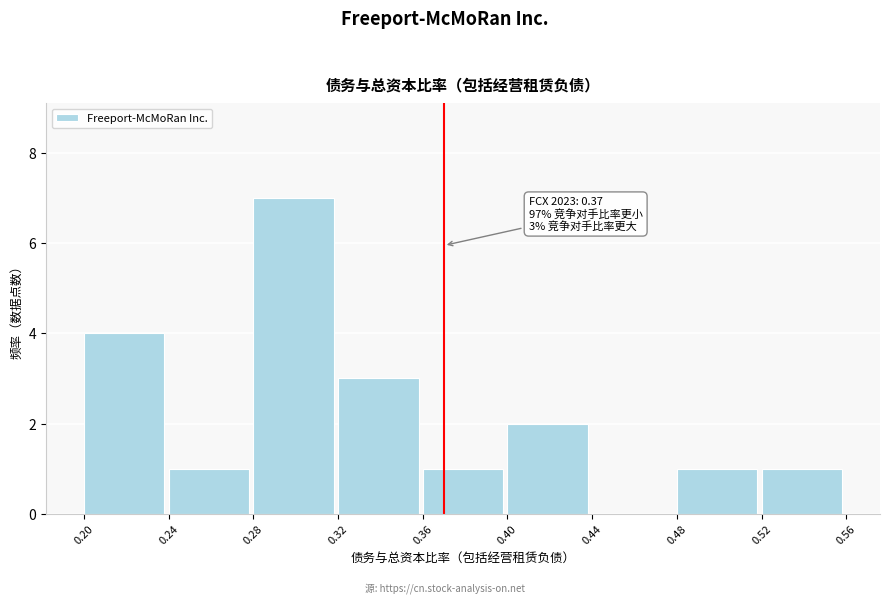

Which range on the x-axis has the tallest bar?

0.28 to 0.32